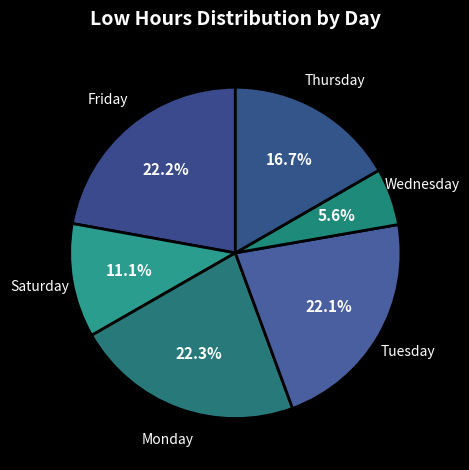

What portion of the pie excludes Wednesday?

94.4%